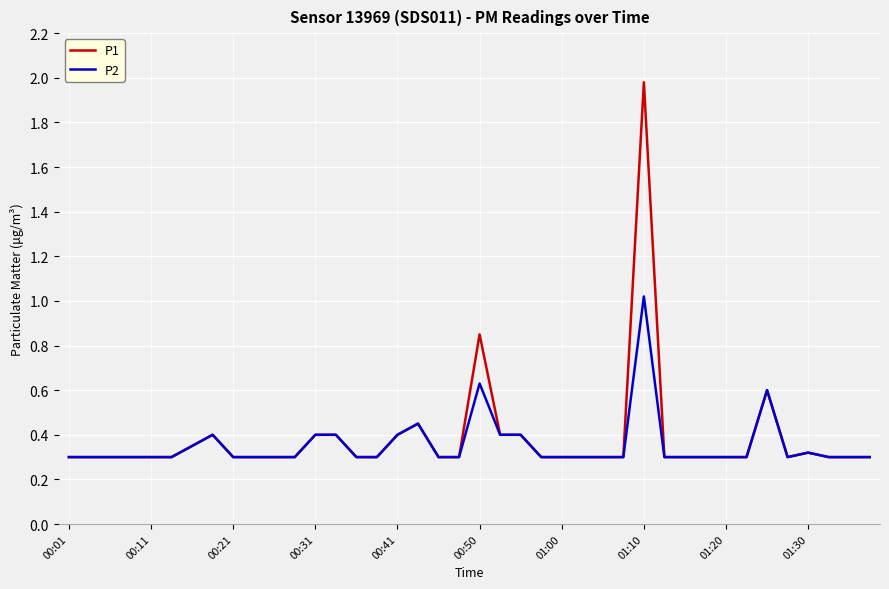

Which series has the widest spread of values?

P1